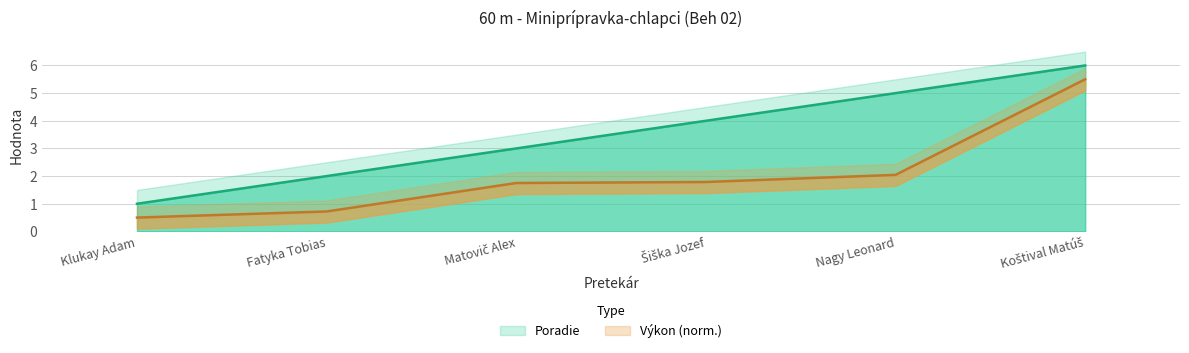

True or false: Výkon has a value of 5.5 at Koštival Matúš.

True